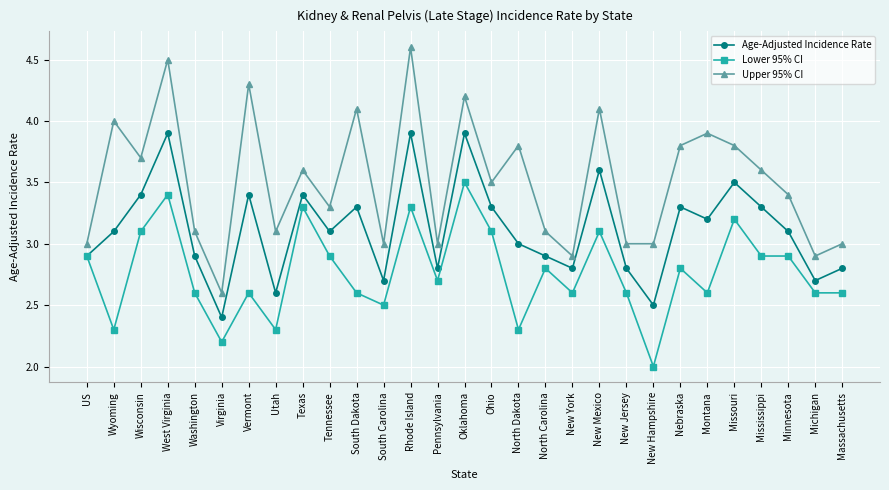

Where is the first local minimum for Age-Adjusted Incidence Rate?

Virginia